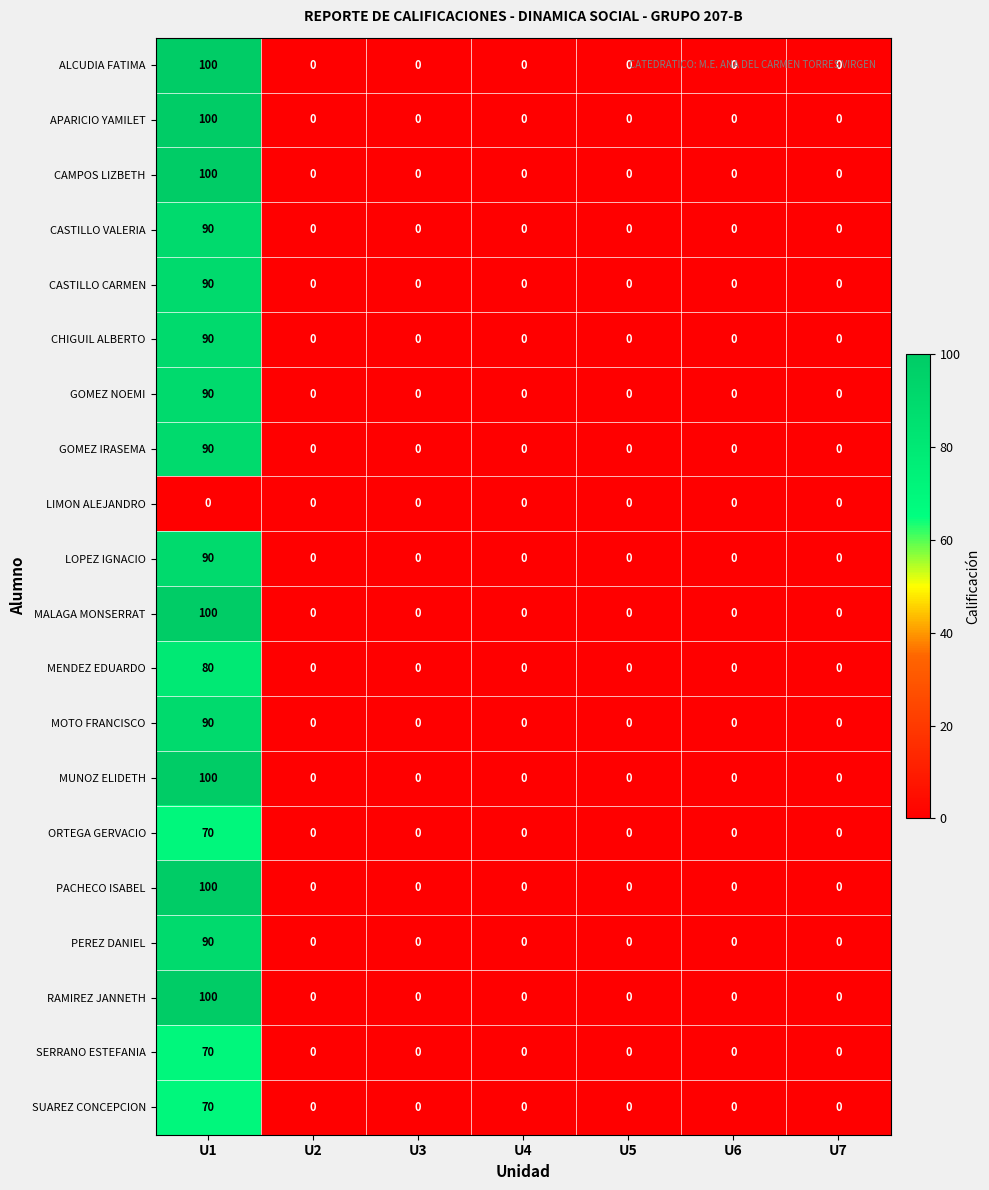

What is the highest value of the MUNOZ ELIDETH series?

100